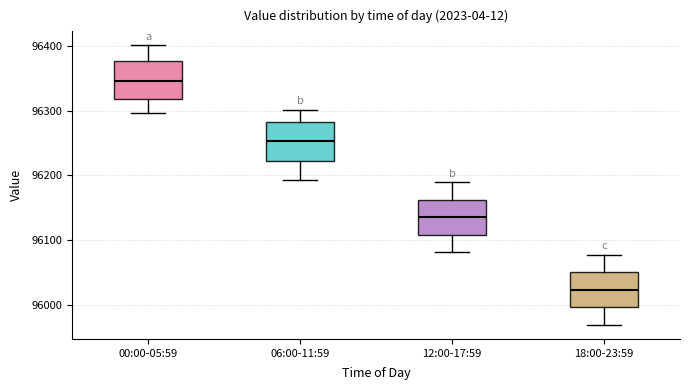

Reading left to right, read every box against the y-axis: the position of its median line, the range the box covers, and the ends of its whiskers. The values are not printed on the chart, so give them approximately, as read against the axis.

00:00-05:59: median 96350, box 96320 to 96380, whiskers 96300 to 96400
06:00-11:59: median 96250, box 96220 to 96280, whiskers 96190 to 96300
12:00-17:59: median 96140, box 96110 to 96160, whiskers 96080 to 96190
18:00-23:59: median 96020, box 96000 to 96050, whiskers 95970 to 96080